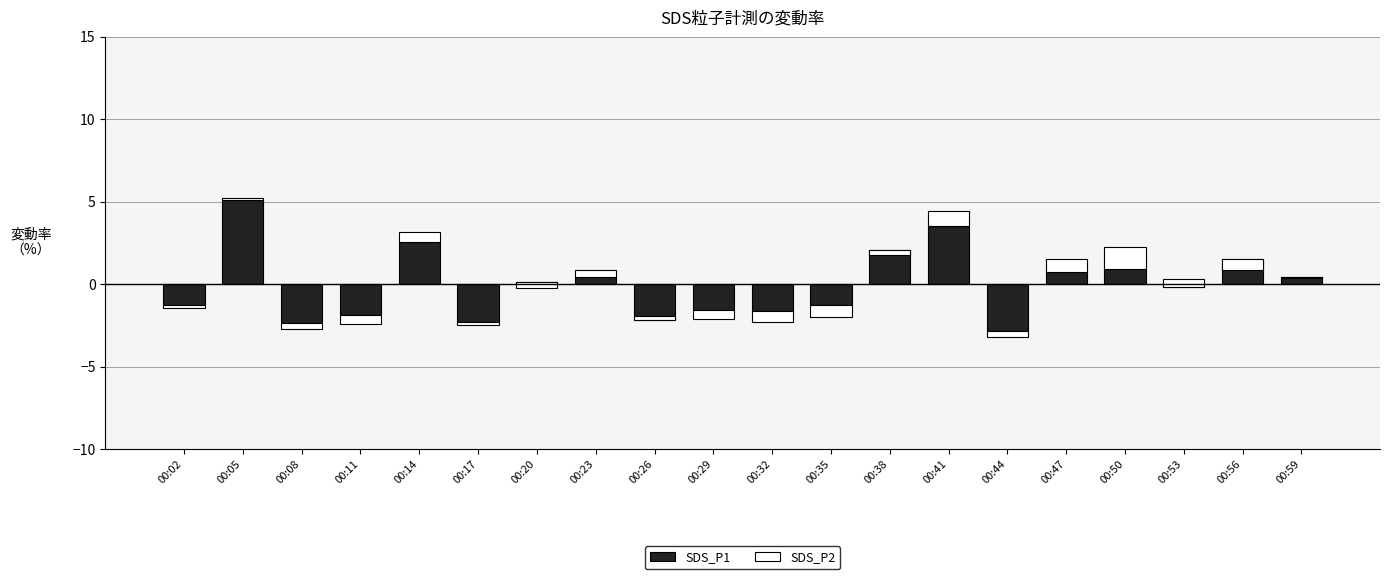

At which category is the sum across all series the highest?

00:05